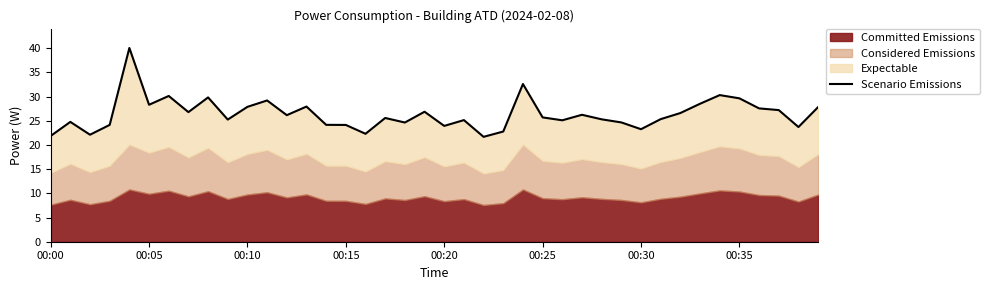

What is the maximum value shown in the chart?

40.0